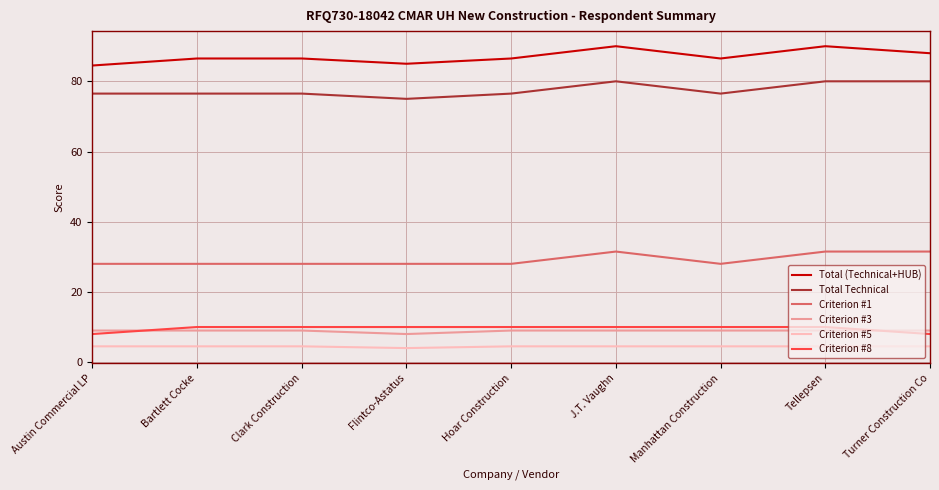

What position from the right is Clark Construction?

7